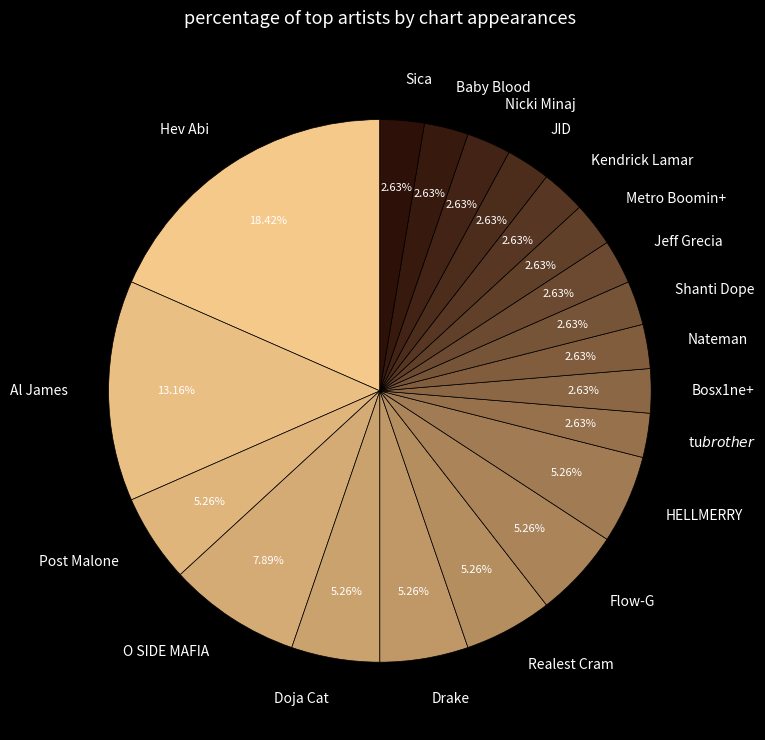

How many slices are in this pie chart?

20